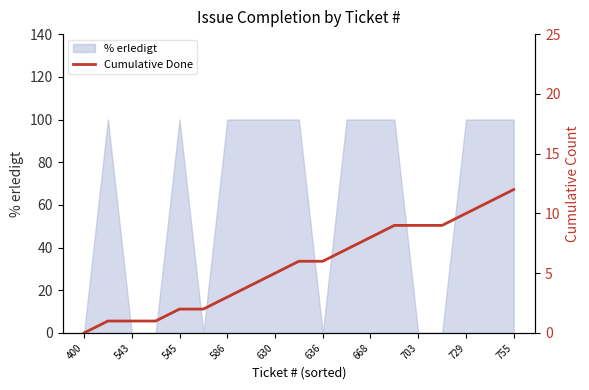

Between 11 and 13, which is larger?

13